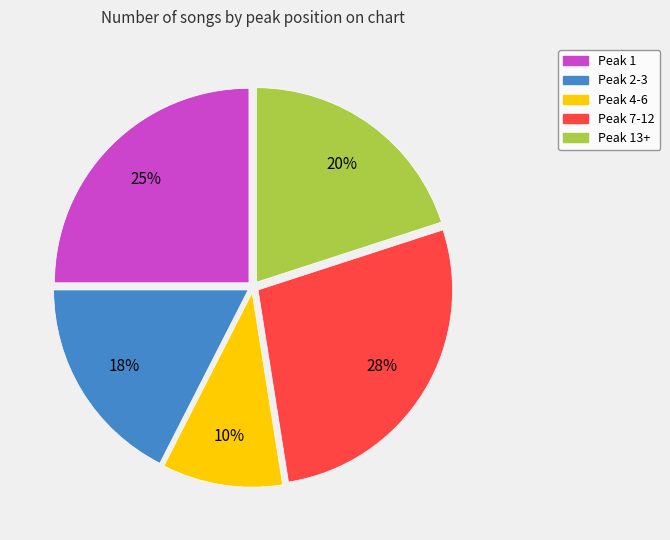

Does any single category account for the majority?

No